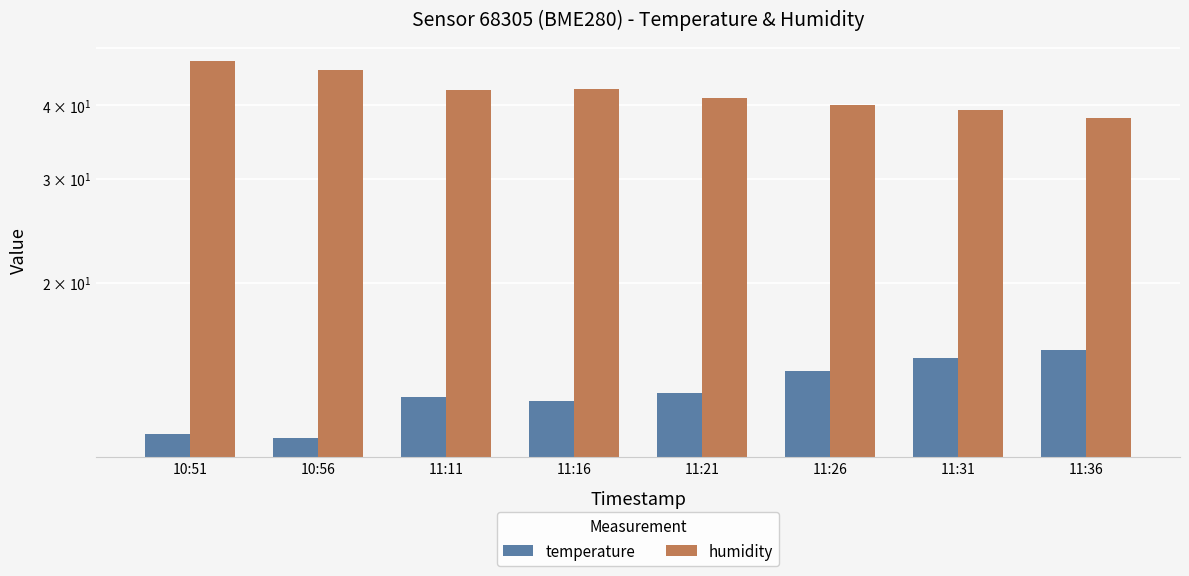

Rank the series by their average value, from highest to lowest.

humidity, temperature